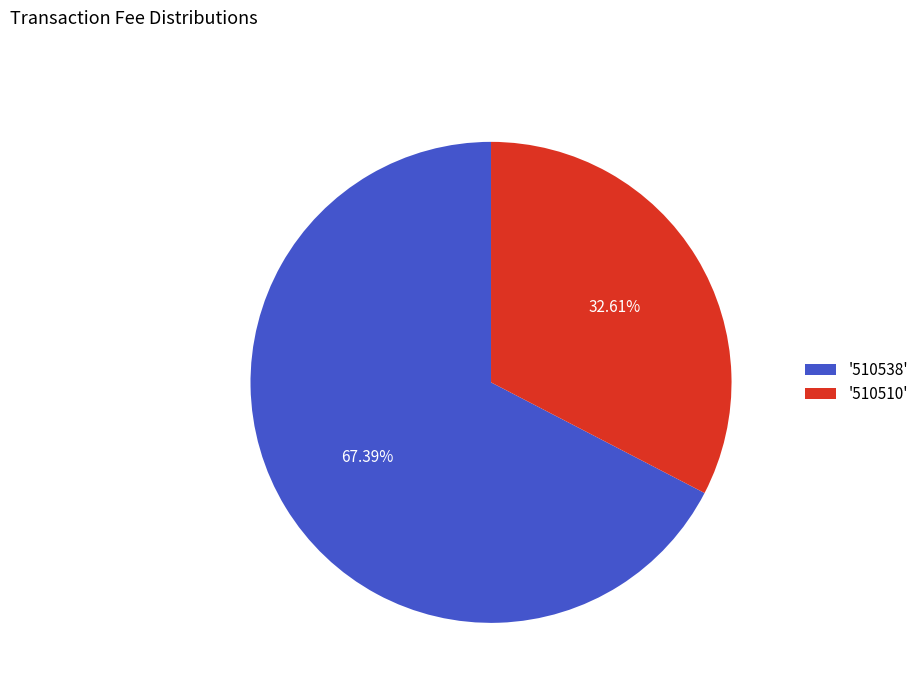

Does any single category account for the majority?

Yes